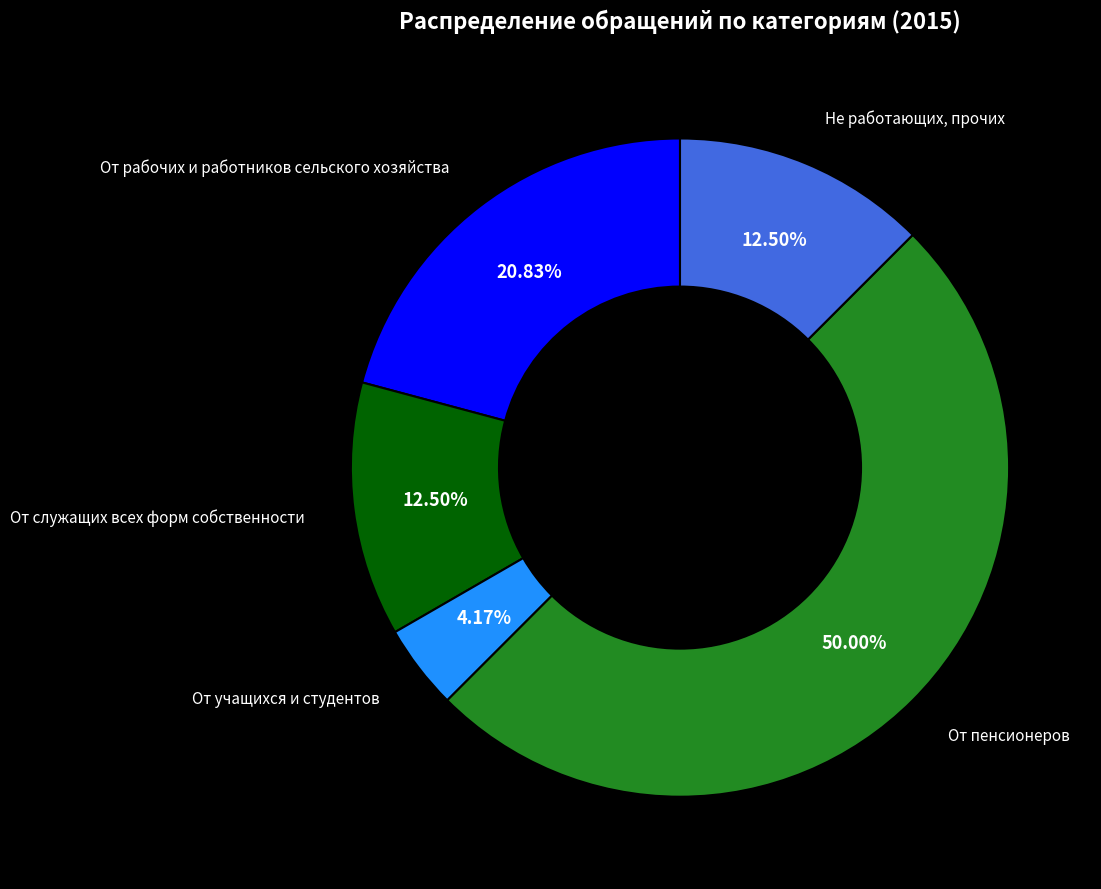

Which category has the biggest portion of the pie?

От пенсионеров